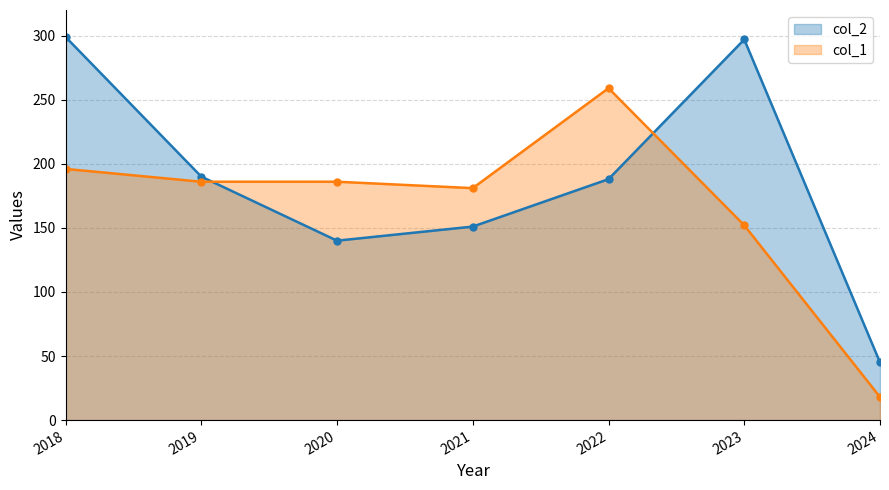

What is the total value across all series at 2019?

376